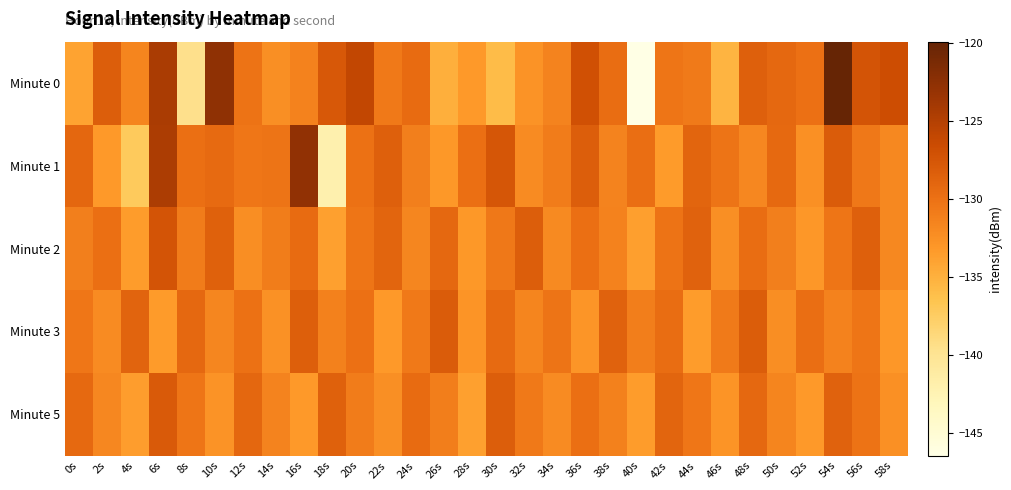

Reading left to right, list all the values displayed in this chart.

Minute 0: 0s=-134.0	2s=-128.2	4s=-131.6	6s=-124.4	8s=-139.6	10s=-122.7	12s=-130.2	14s=-132.4	16s=-131.3	18s=-127.8	20s=-126.1	22s=-130.7	24s=-129.5	26s=-134.9	28s=-133.2	30s=-136.0	32s=-132.7	34s=-131.4	36s=-127.1	38s=-129.7	40s=-146.5	42s=-130.4	44s=-130.8	46s=-135.3	48s=-128.5	50s=-129.2	52s=-129.9	54s=-119.9	56s=-127.3	58s=-126.8
Minute 1: 0s=-129.1	2s=-133.3	4s=-137.2	6s=-124.6	8s=-129.8	10s=-129.4	12s=-130.5	14s=-130.2	16s=-122.8	18s=-142.1	20s=-130.0	22s=-128.5	24s=-131.2	26s=-133.1	28s=-129.8	30s=-127.6	32s=-132.1	34s=-130.9	36s=-128.3	38s=-131.5	40s=-129.7	42s=-133.4	44s=-128.9	46s=-130.2	48s=-131.8	50s=-129.3	52s=-132.5	54s=-128.1	56s=-130.6	58s=-131.9
Minute 2: 0s=-131.2	2s=-129.8	4s=-133.5	6s=-127.4	8s=-130.9	10s=-128.6	12s=-132.3	14s=-131.0	16s=-129.5	18s=-133.8	20s=-130.4	22s=-128.9	24s=-131.7	26s=-129.2	28s=-133.1	30s=-130.6	32s=-128.3	34s=-132.0	36s=-129.8	38s=-131.4	40s=-133.7	42s=-130.1	44s=-128.7	46s=-132.4	48s=-129.6	50s=-131.2	52s=-133.0	54s=-130.3	56s=-128.5	58s=-131.9
Minute 3: 0s=-130.5	2s=-132.1	4s=-128.8	6s=-133.4	8s=-129.2	10s=-131.7	12s=-130.0	14s=-132.6	16s=-128.4	18s=-131.3	20s=-129.9	22s=-133.2	24s=-130.7	26s=-128.1	28s=-132.8	30s=-129.4	32s=-131.6	34s=-130.2	36s=-132.9	38s=-128.7	40s=-131.1	42s=-129.6	44s=-133.5	46s=-130.8	48s=-128.2	50s=-132.3	52s=-129.7	54s=-131.4	56s=-130.3	58s=-133.0
Minute 5: 0s=-129.3	2s=-131.8	4s=-133.6	6s=-128.0	8s=-130.4	10s=-132.7	12s=-129.1	14s=-131.5	16s=-133.2	18s=-128.6	20s=-130.9	22s=-132.4	24s=-129.5	26s=-131.1	28s=-133.8	30s=-128.3	32s=-130.7	34s=-132.1	36s=-129.8	38s=-131.3	40s=-133.5	42s=-128.9	44s=-130.5	46s=-132.8	48s=-129.2	50s=-131.6	52s=-133.3	54s=-128.7	56s=-130.1	58s=-132.5